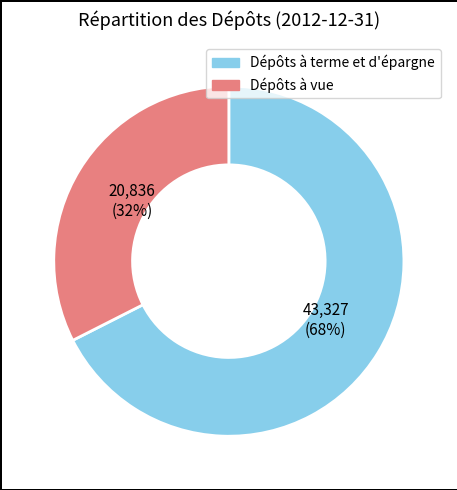

To the nearest percent, what is the average slice percentage?

50%